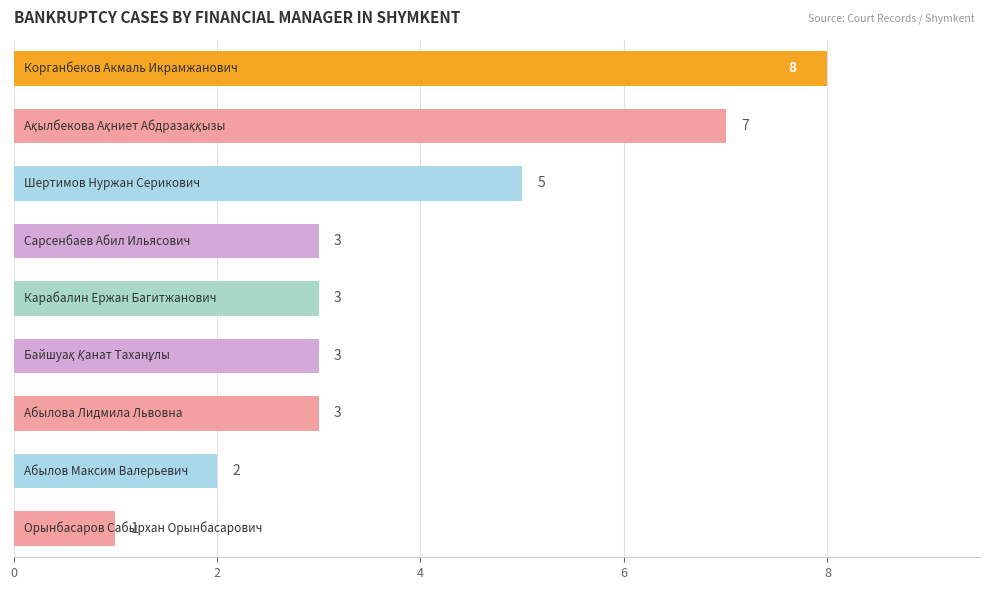

Count the values in the range 3 to 5.

5